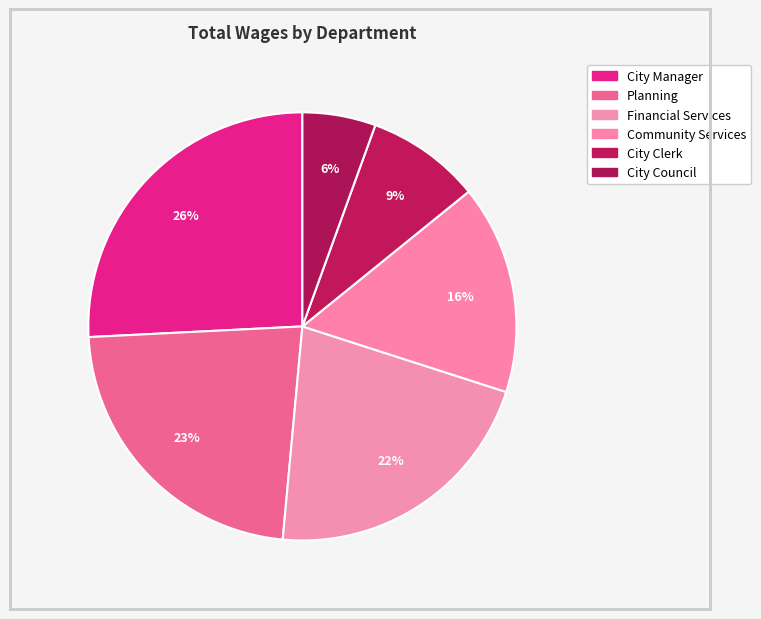

How many slices are in this pie chart?

6